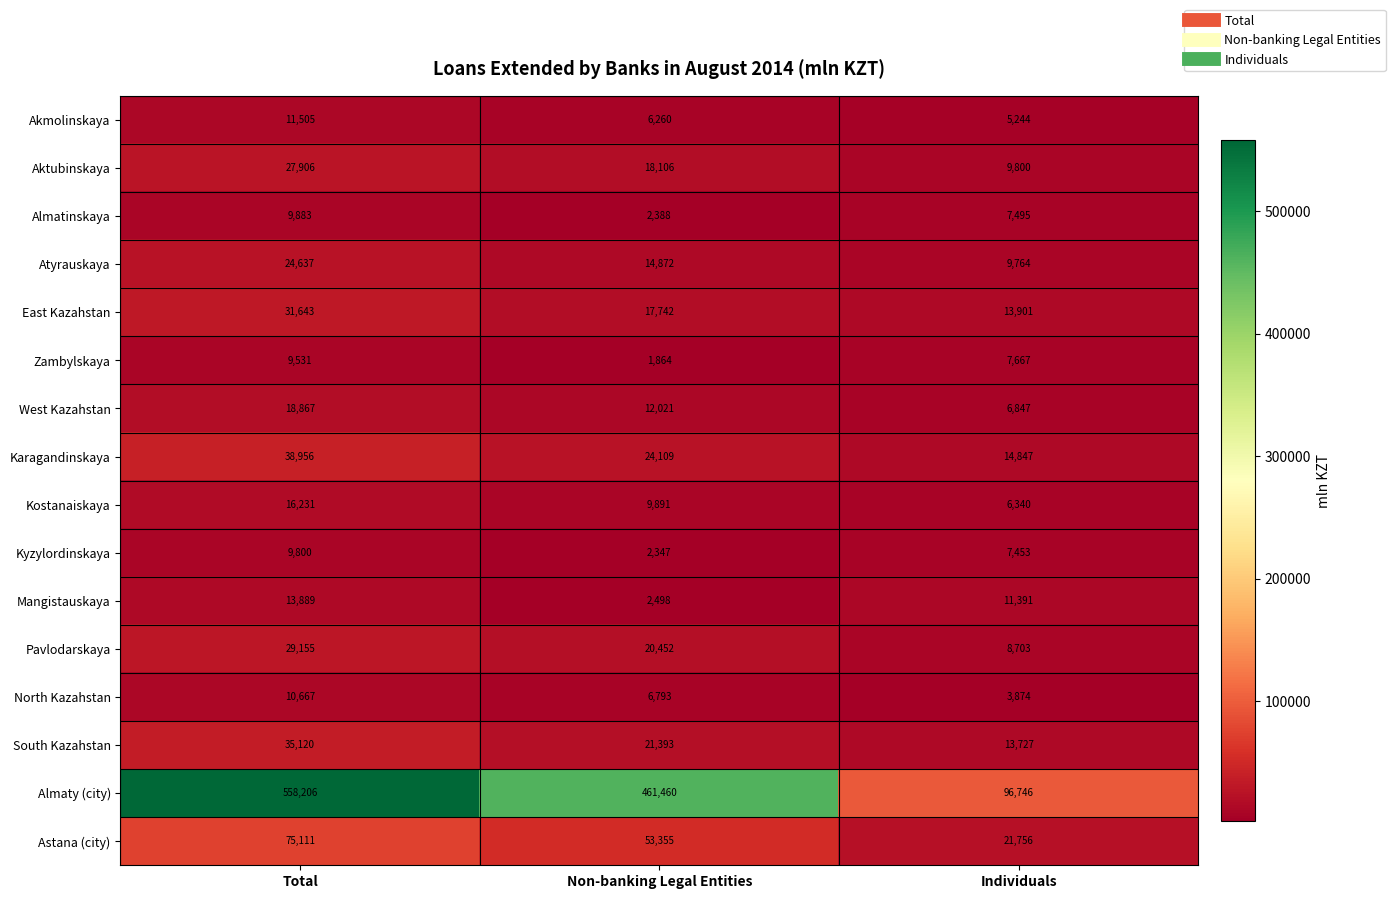

Which series has the largest total across all categories?

Almaty (city)